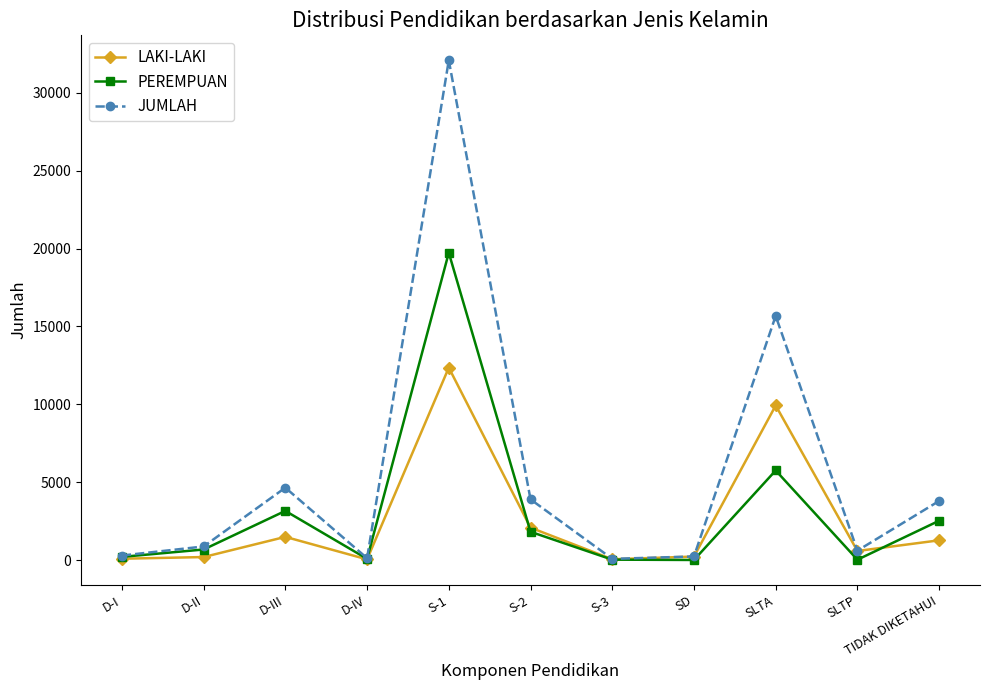

What is the spread (max minus min) of values at D-II?

679